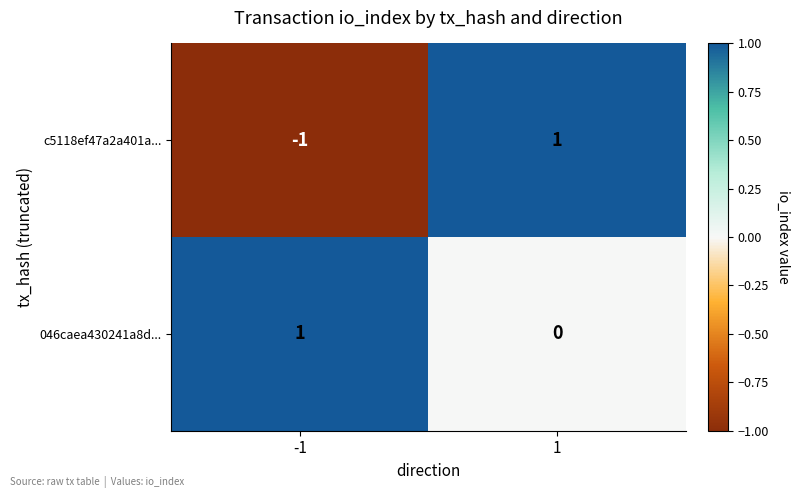

Which series changed the most between -1 and 1?

c5118ef47a2a401a...